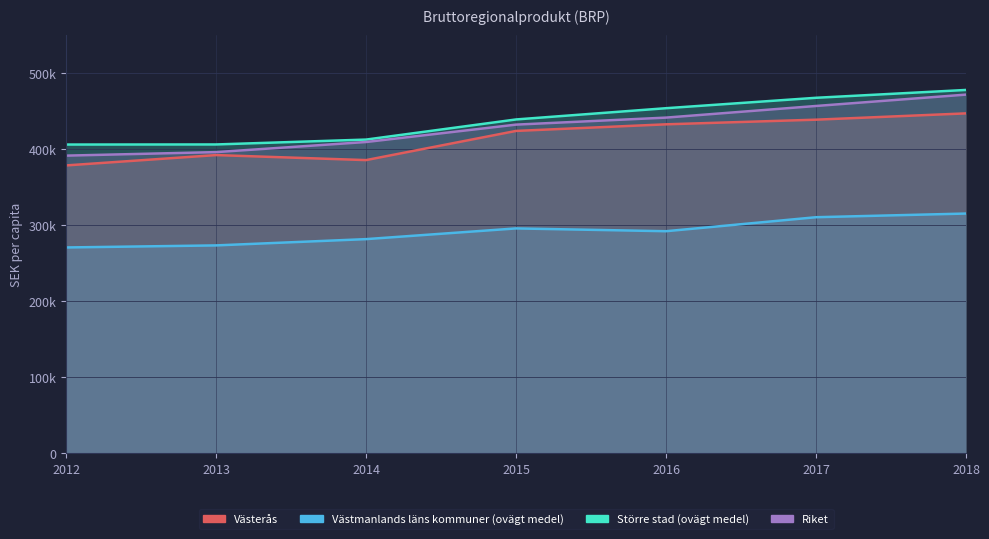

At which label does Större stad (ovägt medel) reach its peak?

2018